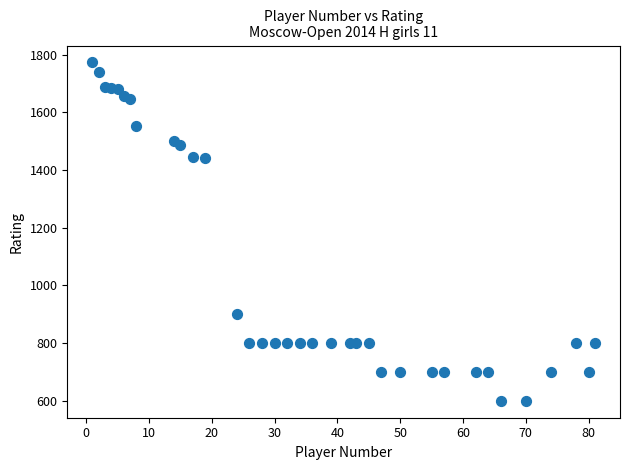

What is the range of X values (max minus min)?

80